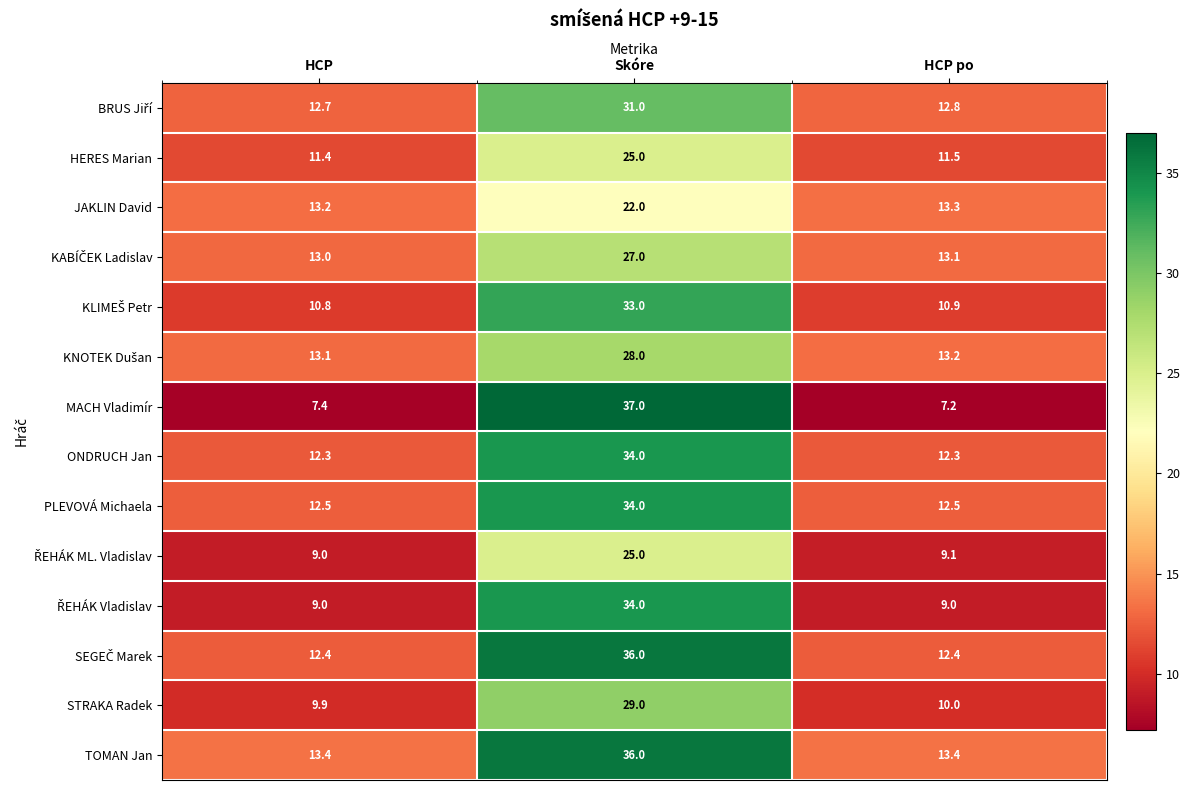

What is the sum of all TOMAN Jan values?

62.8